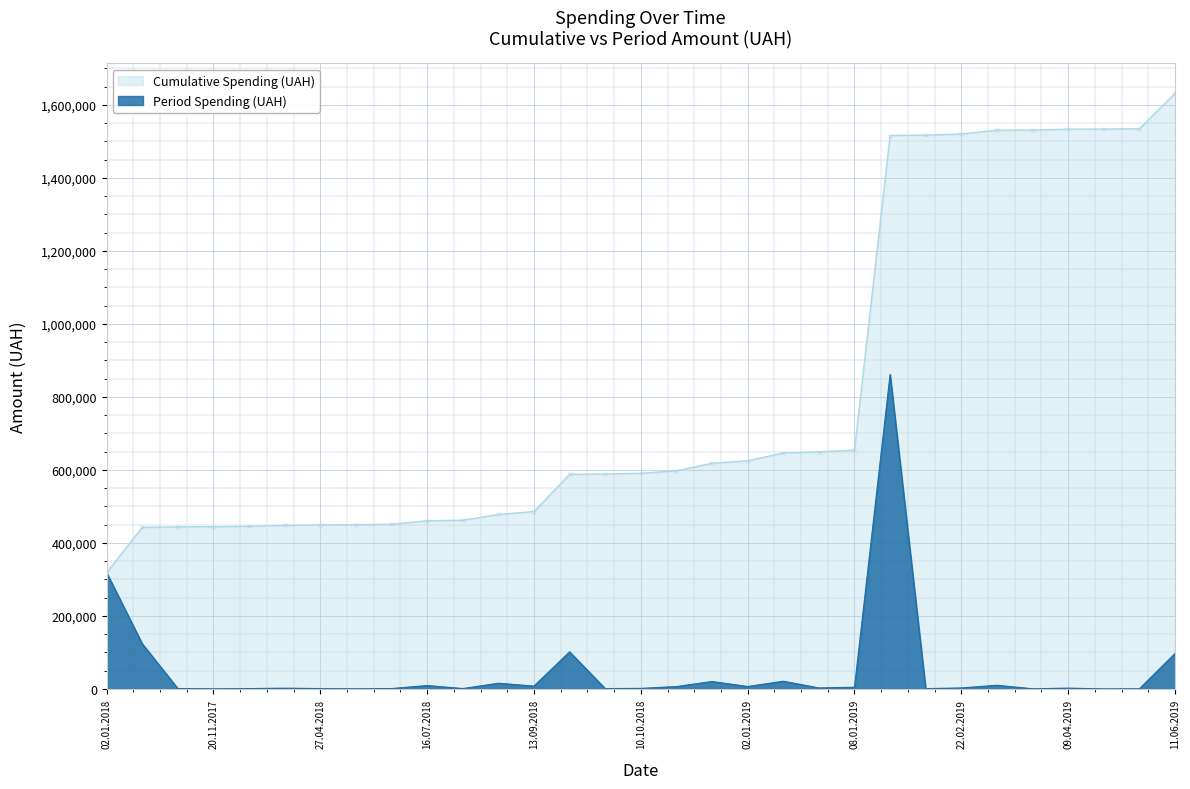

What is the minimum value shown in the chart?

270.9